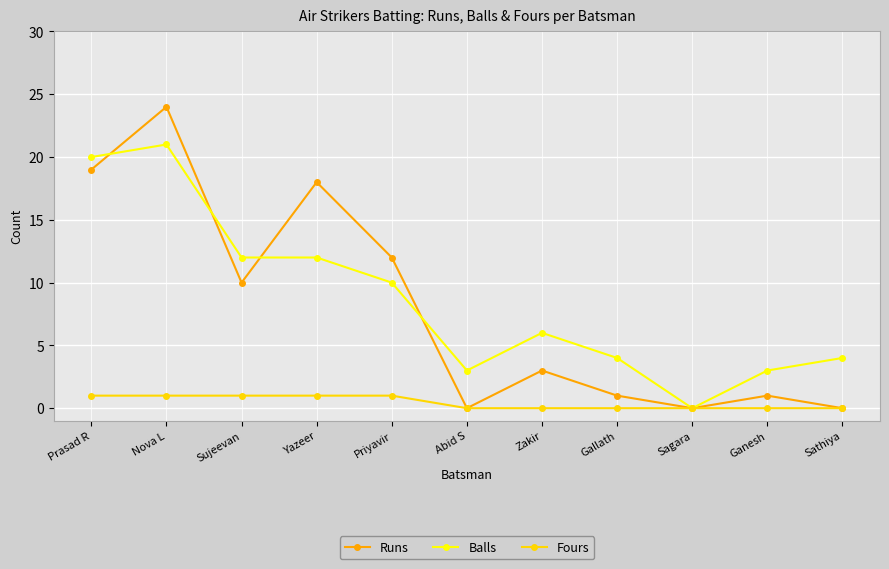

List the series in order of their peak value, lowest first.

Fours, Balls, Runs